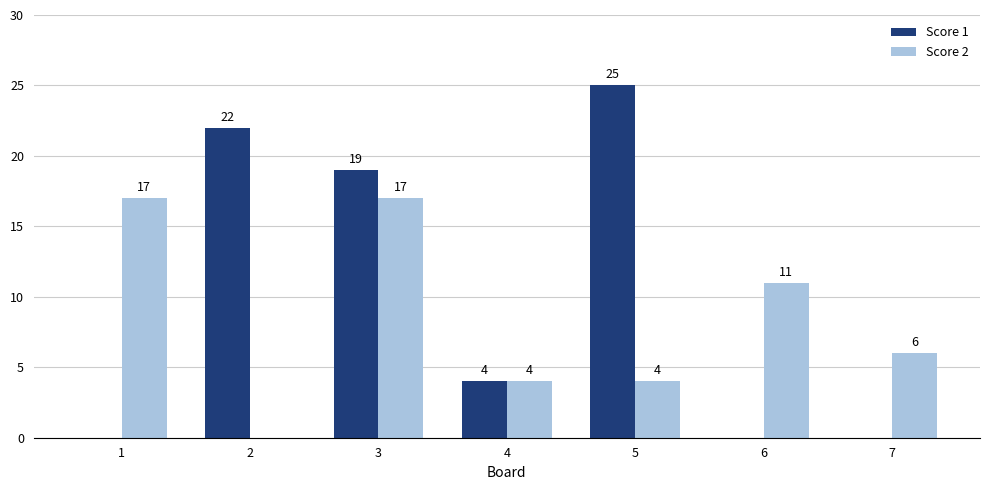

True or false: Score 1 has a value of 22 at 2.

True